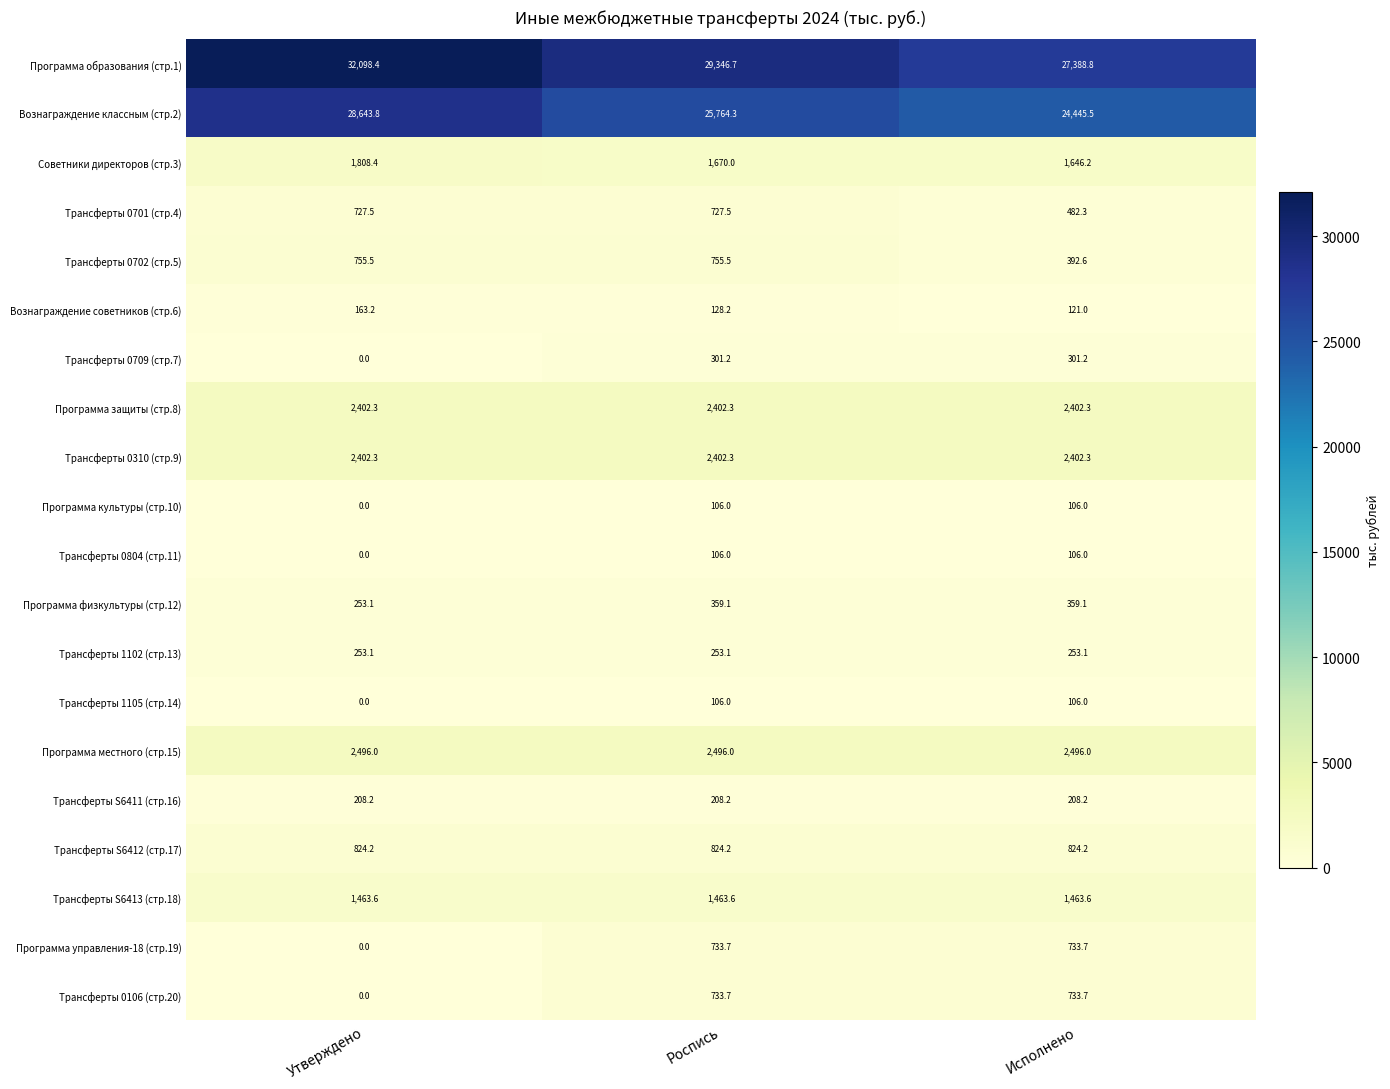

What is the sum of the Программа образования (стр.1) values at Роспись and Исполнено?

56735.5